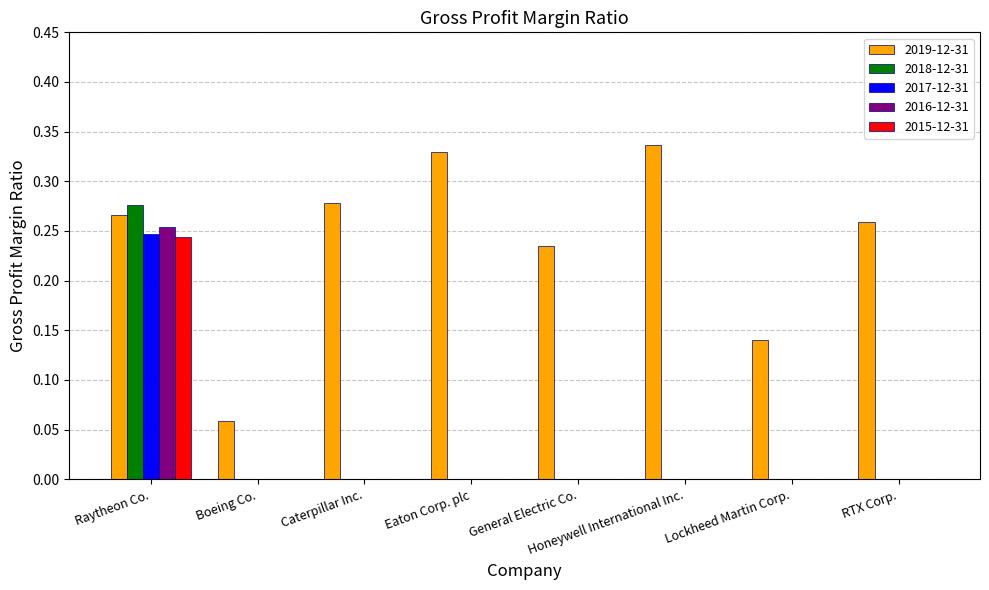

Which series changed the most between Boeing Co. and Honeywell International Inc.?

2019-12-31